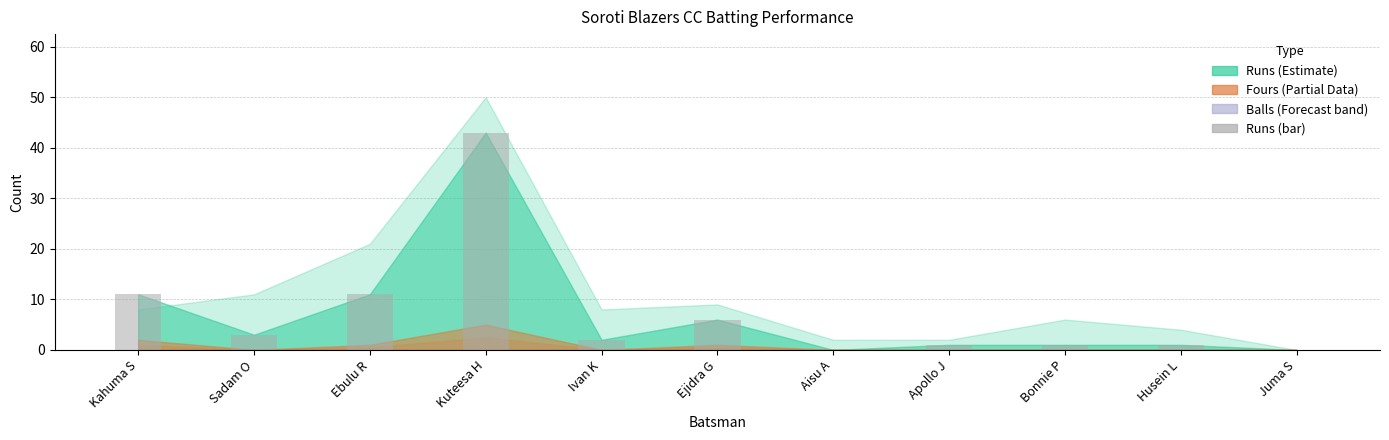

What is the sum of the values at Bonnie P and Apollo J?

2